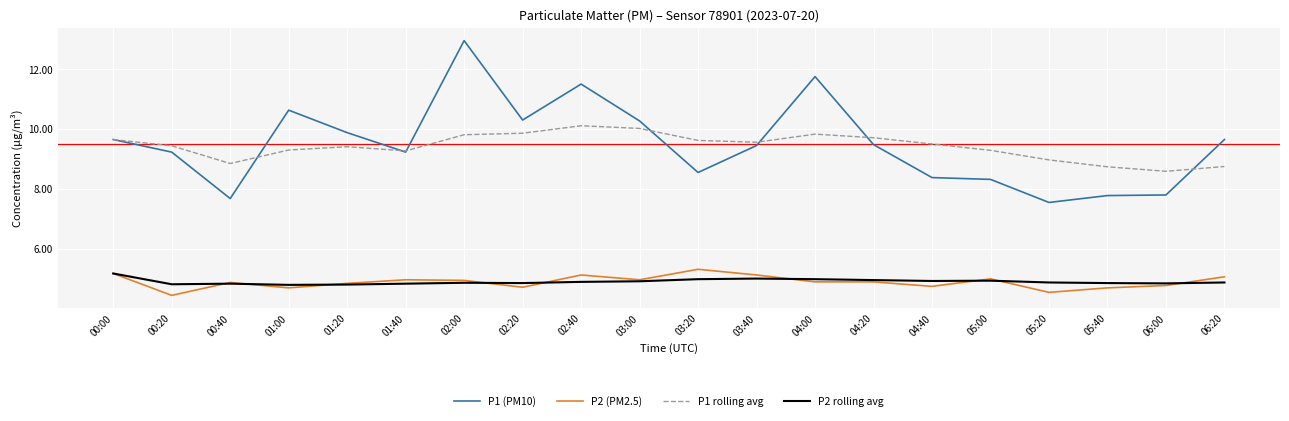

The P1 rolling avg series shows 15.8 at 00:00. True or false?

False